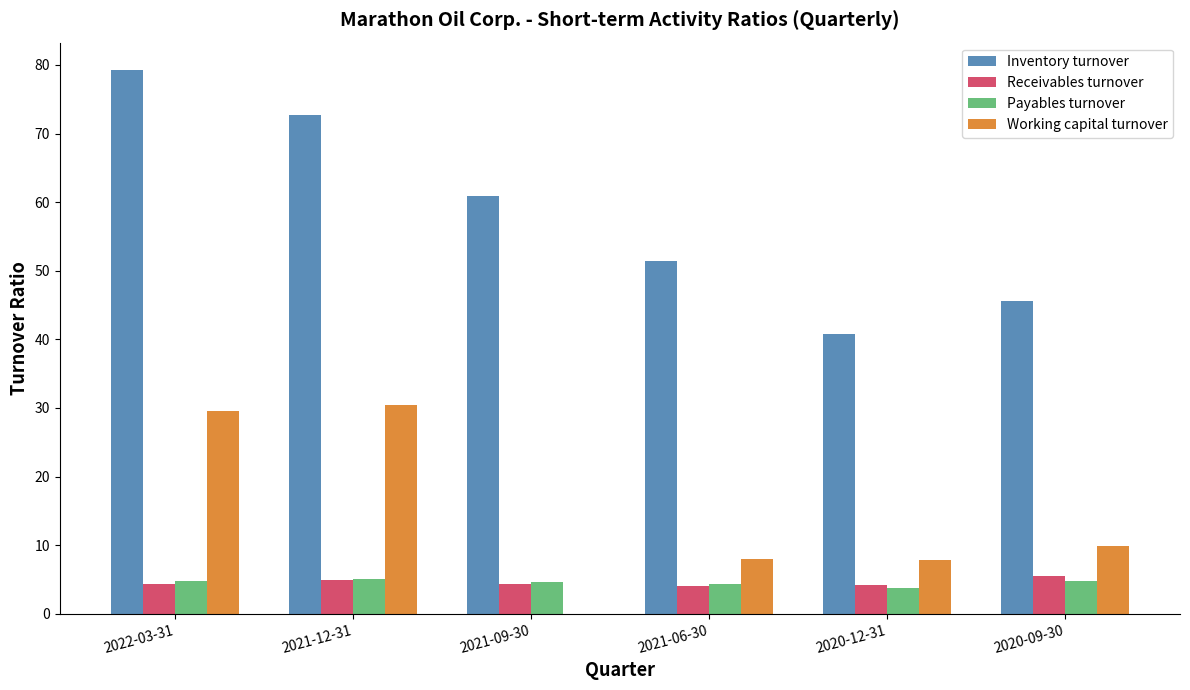

What are all the series names shown in the legend?

Inventory turnover, Receivables turnover, Payables turnover, Working capital turnover